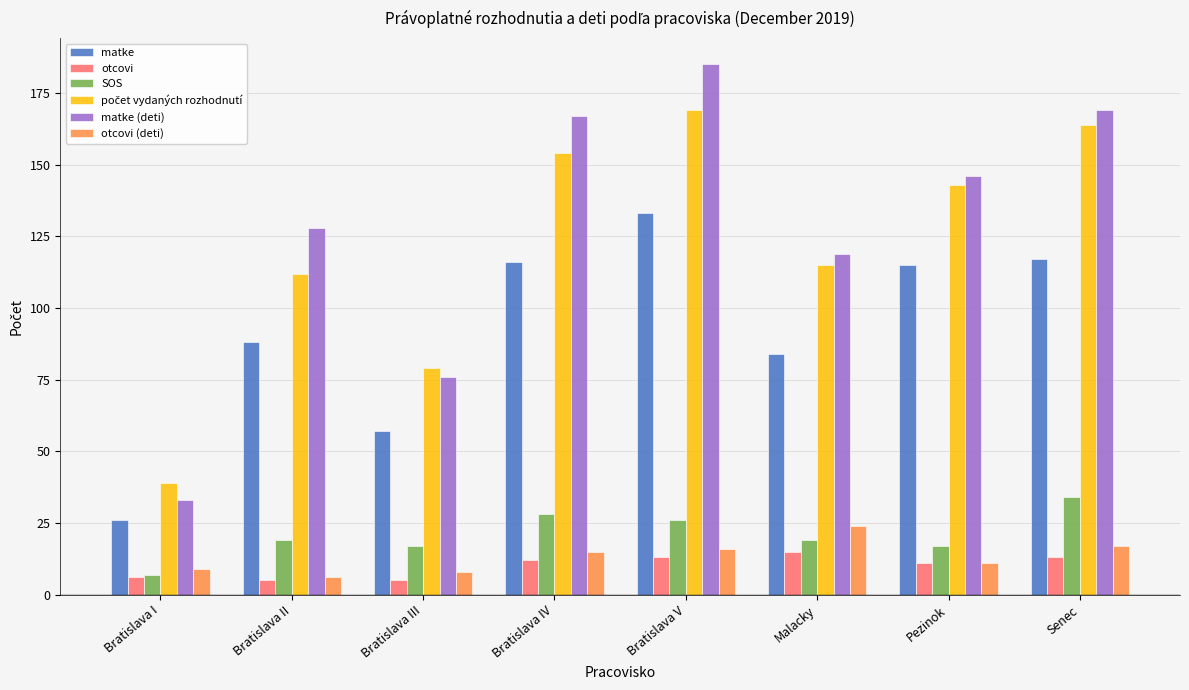

What is the difference between the highest and lowest values at Bratislava I?

33